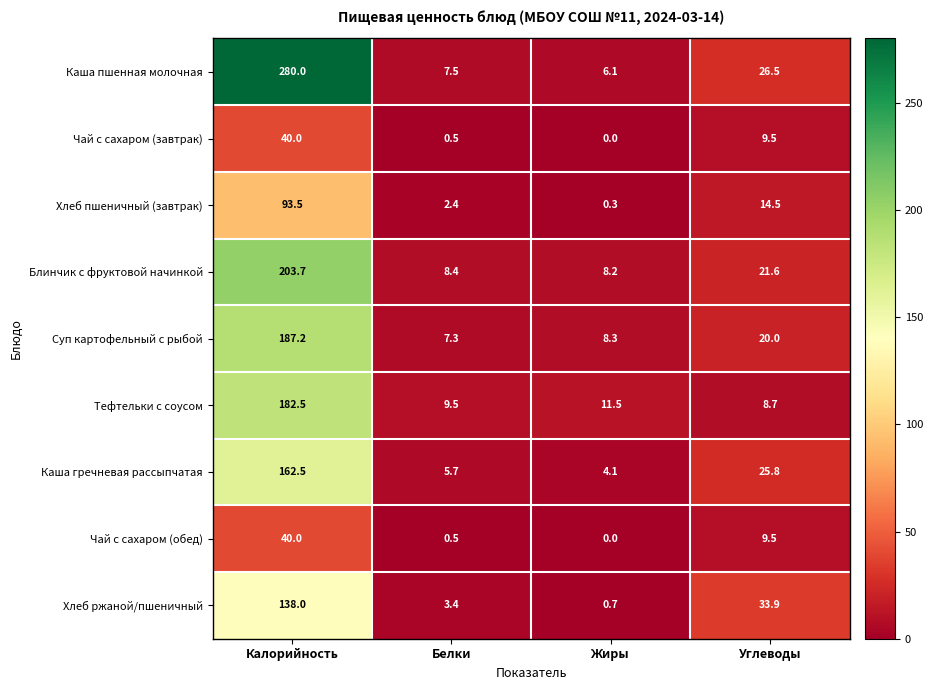

Which series has the largest range (max minus min)?

Каша пшенная молочная